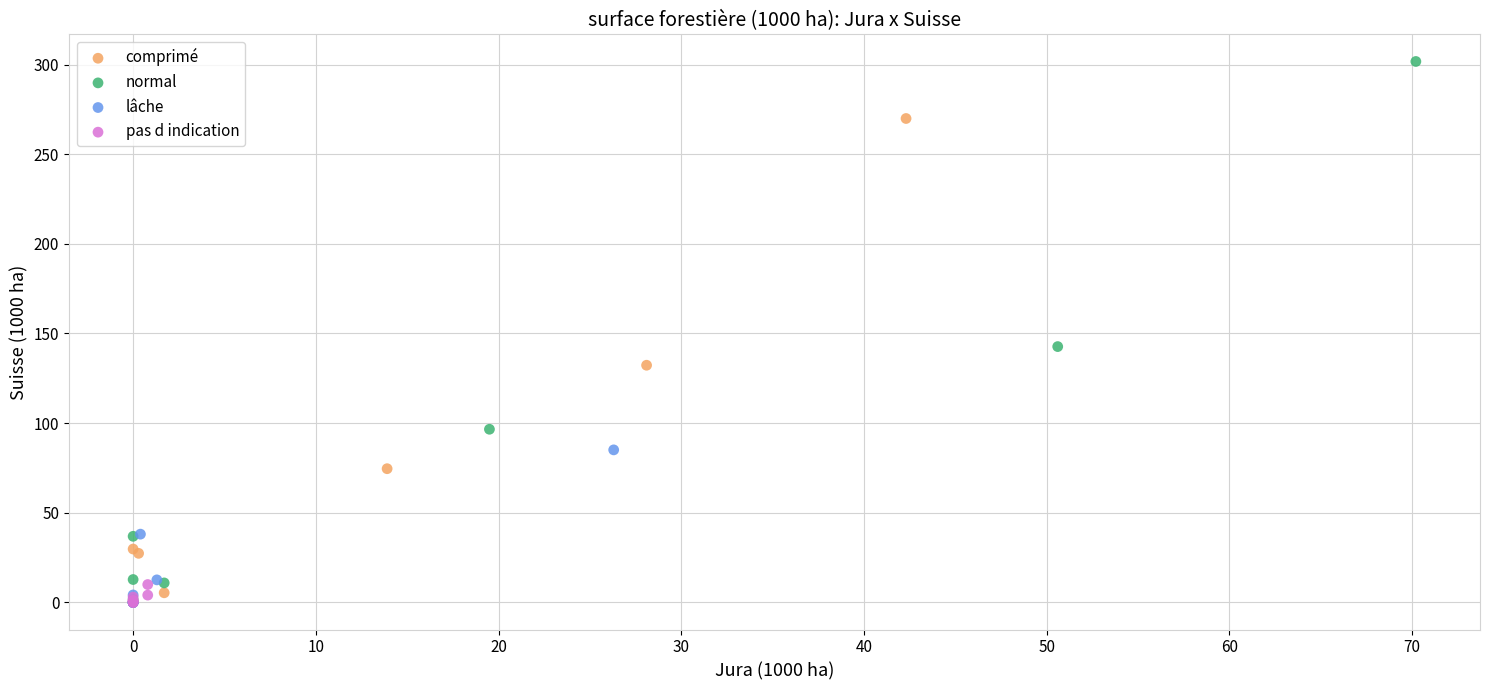

Which series contains the highest Y value?

normal